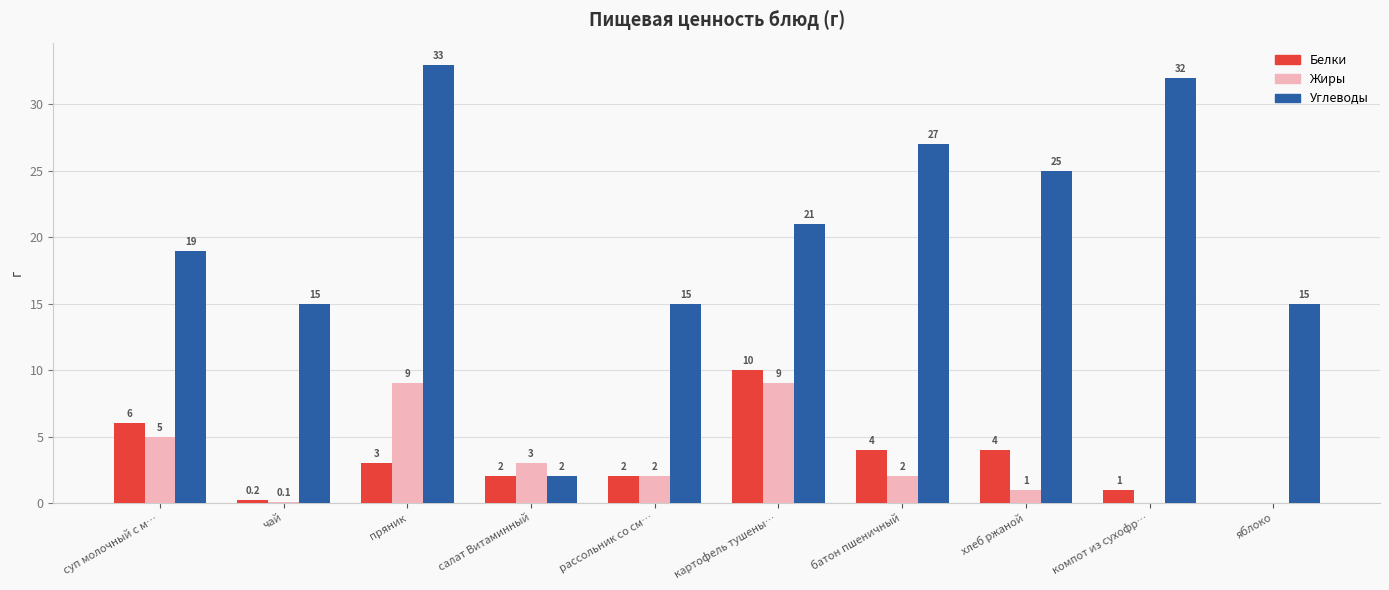

What is the greatest value displayed?

33.0